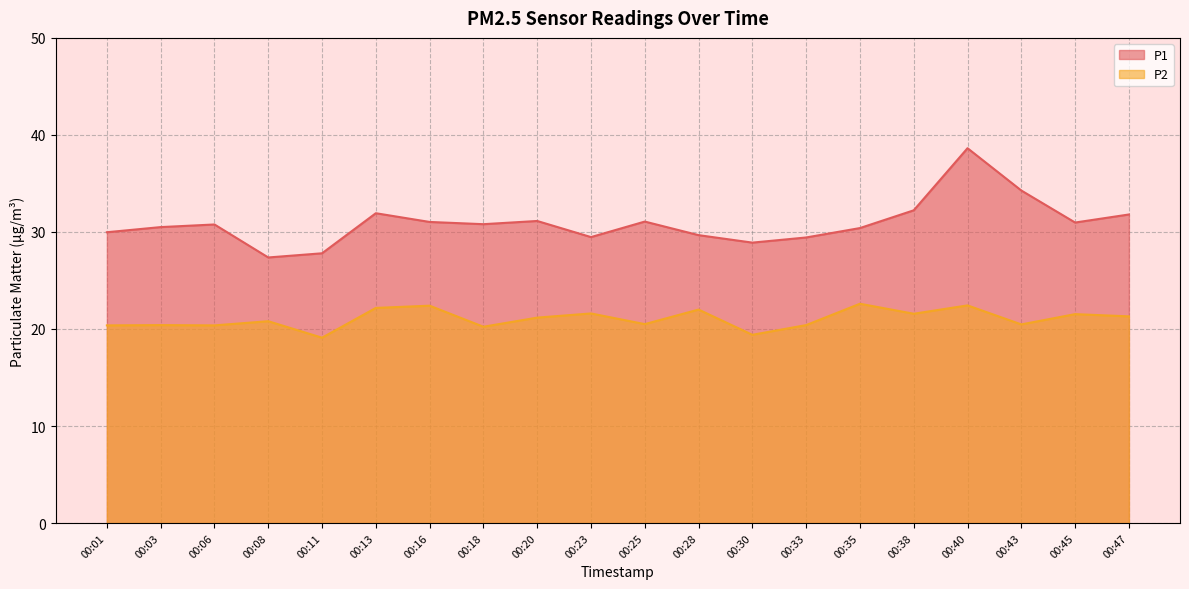

Which series has the largest total across all categories?

P1